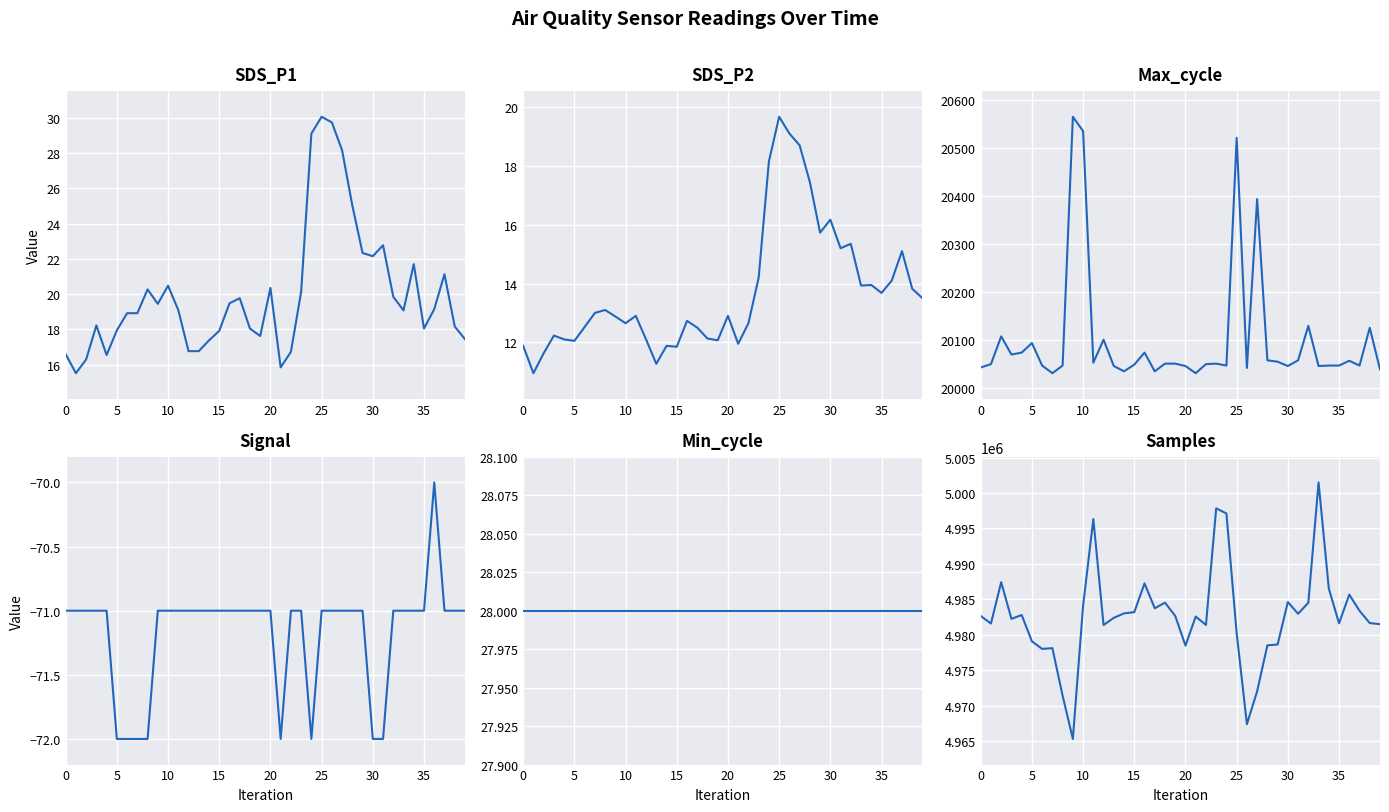

True or false: Min_cycle has more than 1 points higher than both neighbors.

False